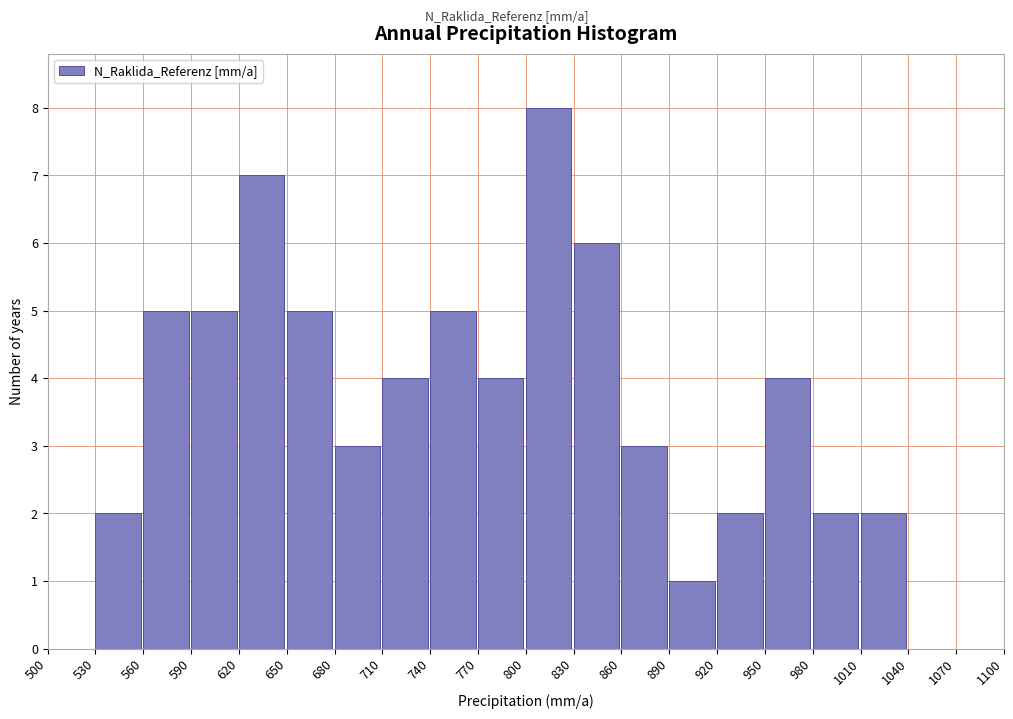

How tall is the bar that spans 620 to 650 on the x-axis? The values are not printed on the chart, so give them approximately, as read against the axis.

7